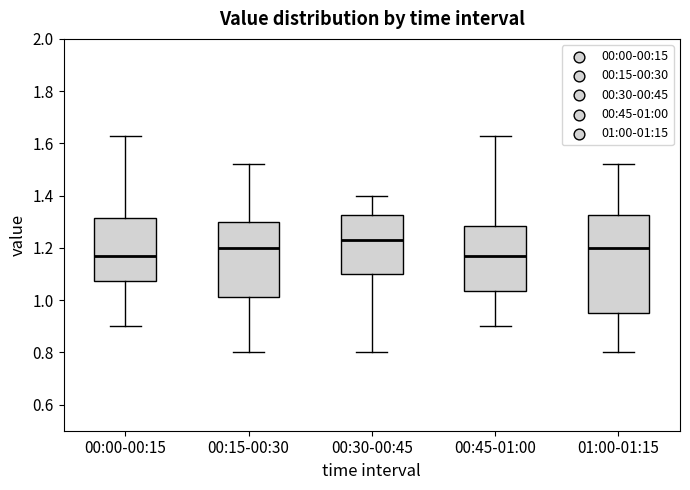

Reading left to right, read every box against the y-axis: the position of its median line, the range the box covers, and the ends of its whiskers. The values are not printed on the chart, so give them approximately, as read against the axis.

00:00-00:15: median 1.18, box 1.08 to 1.32, whiskers 0.90 to 1.64
00:15-00:30: median 1.20, box 1.02 to 1.30, whiskers 0.80 to 1.52
00:30-00:45: median 1.24, box 1.10 to 1.32, whiskers 0.80 to 1.40
00:45-01:00: median 1.18, box 1.04 to 1.28, whiskers 0.90 to 1.64
01:00-01:15: median 1.20, box 0.96 to 1.32, whiskers 0.80 to 1.52